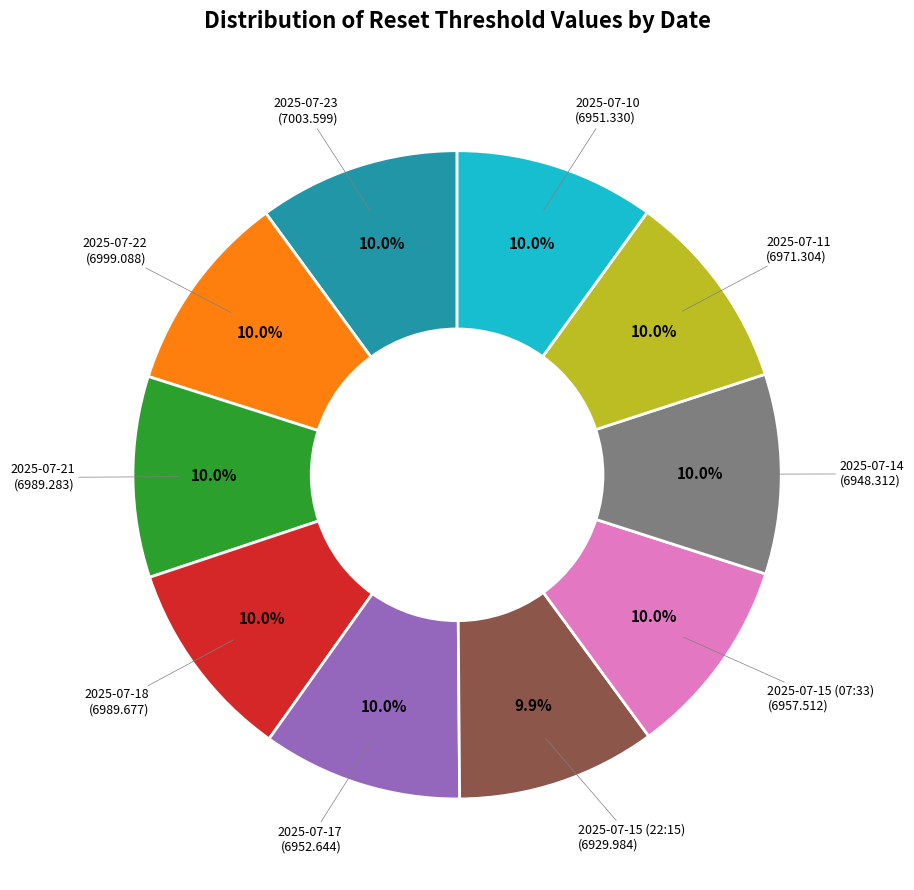

Is there a majority slice in this chart?

No